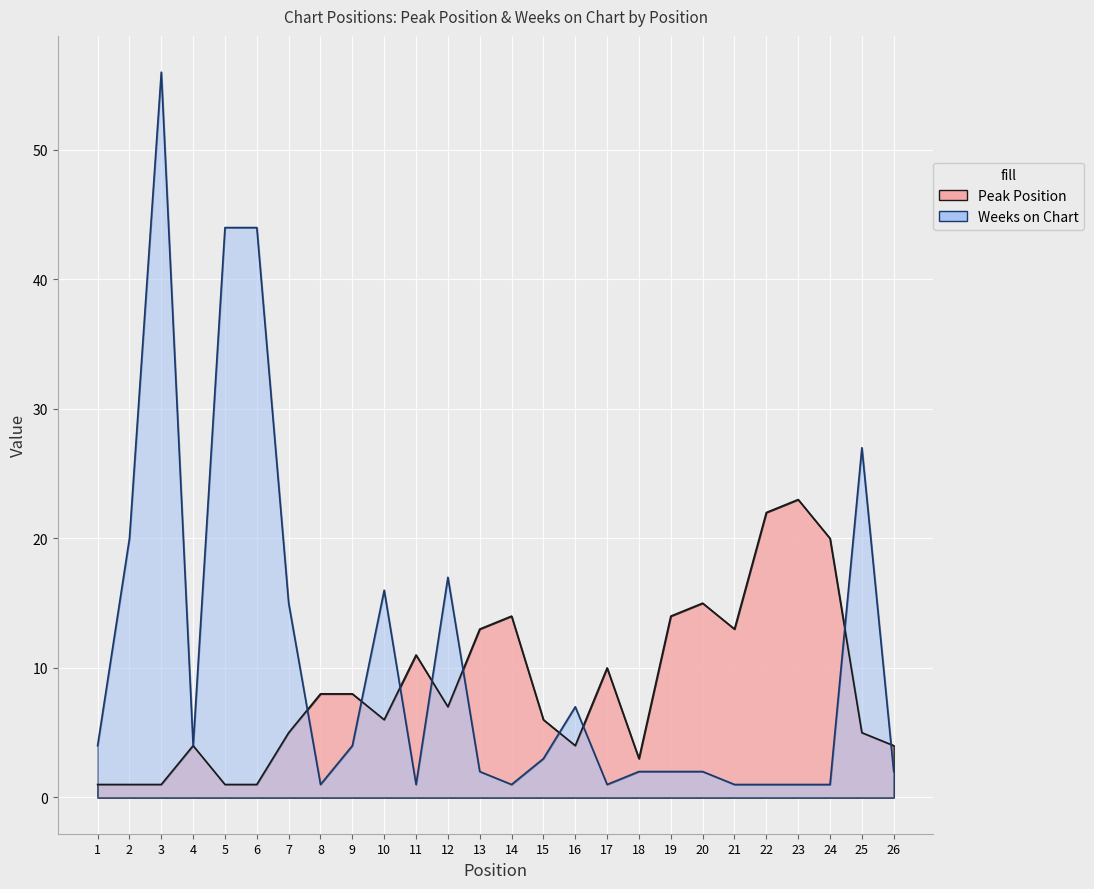

Reading right to left, list all the values displayed in this chart.

Peak Position: 4	5	20	23	22	13	15	14	3	10	4	6	14	13	7	11	6	8	8	5	1	1	4	1	1	1
Weeks on Chart: 2	27	1	1	1	1	2	2	2	1	7	3	1	2	17	1	16	4	1	15	44	44	4	56	20	4